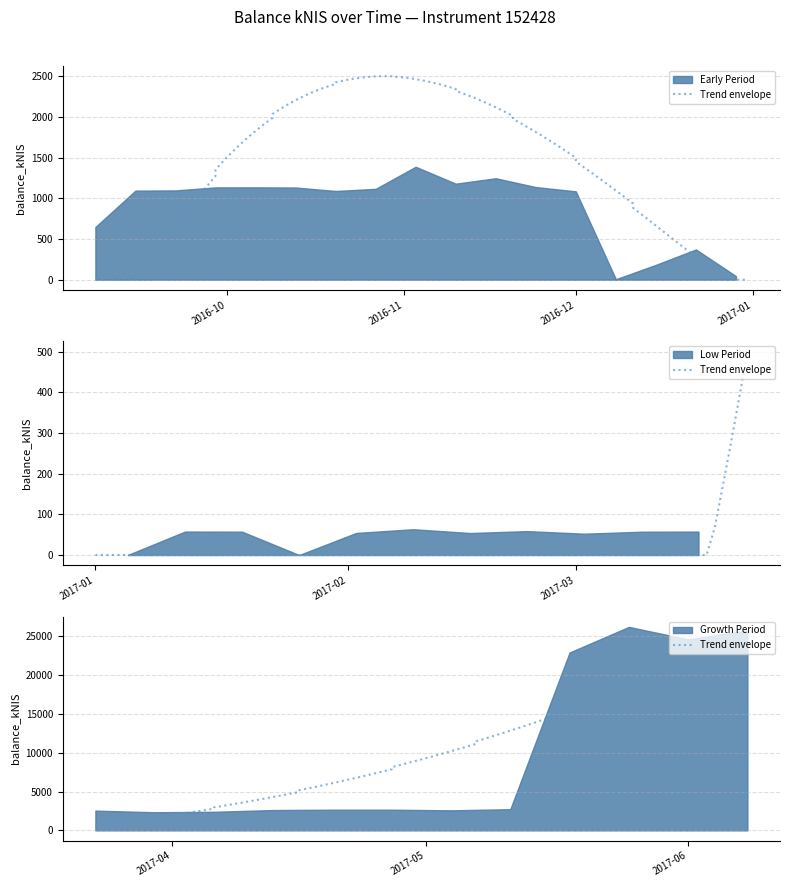

At which category does the data reach its first local valley?

2016-10-20